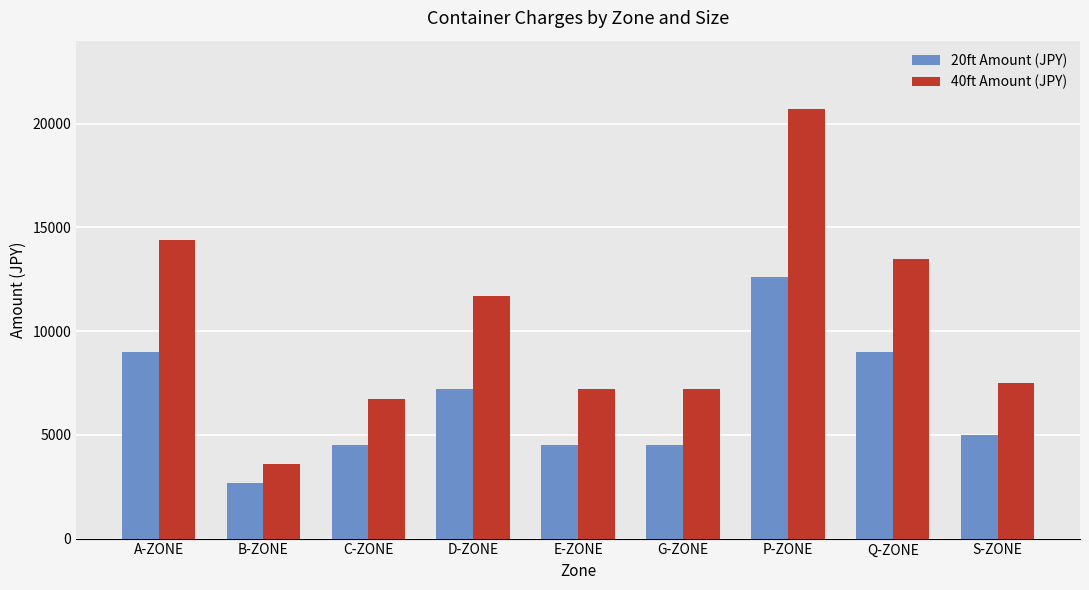

Which category has the lowest value in the 40ft Amount (JPY) series?

B-ZONE